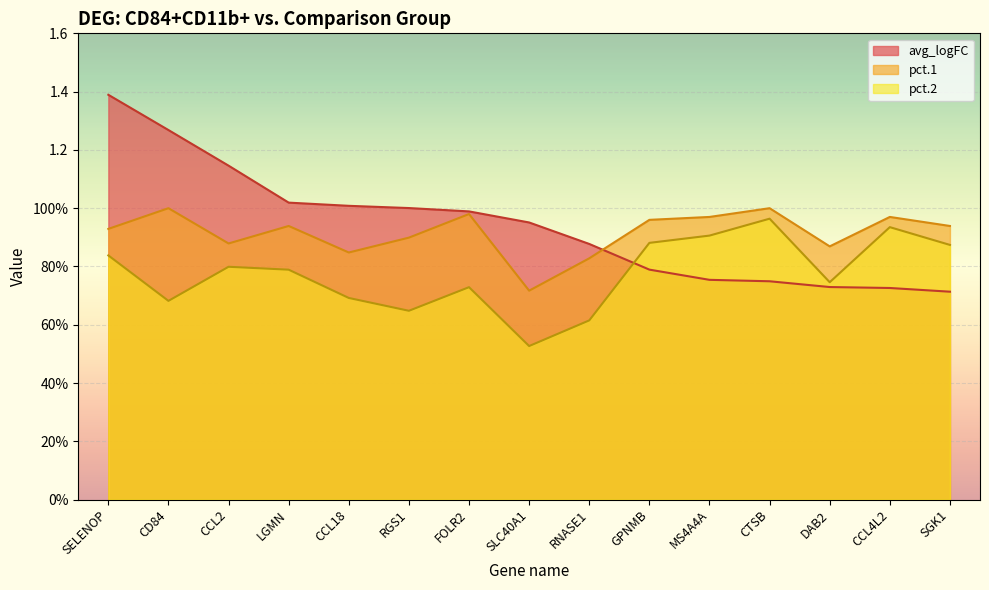

How many lines are shown in the chart?

3